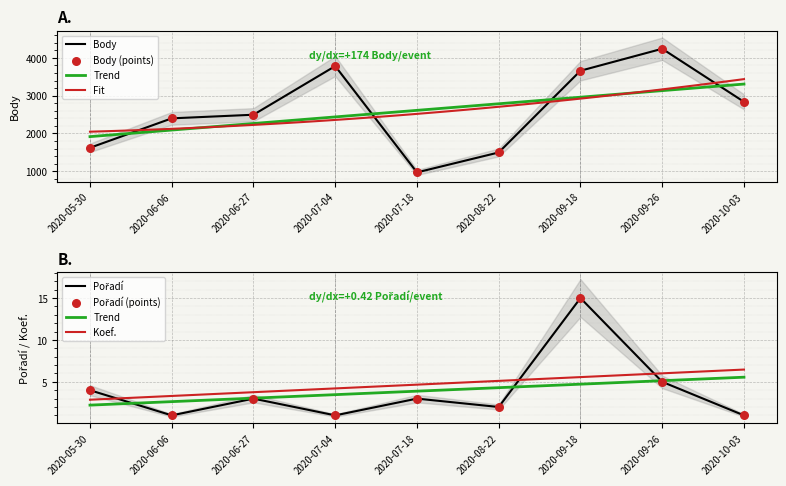

What is the total value across all series at 2020-10-03?

2839